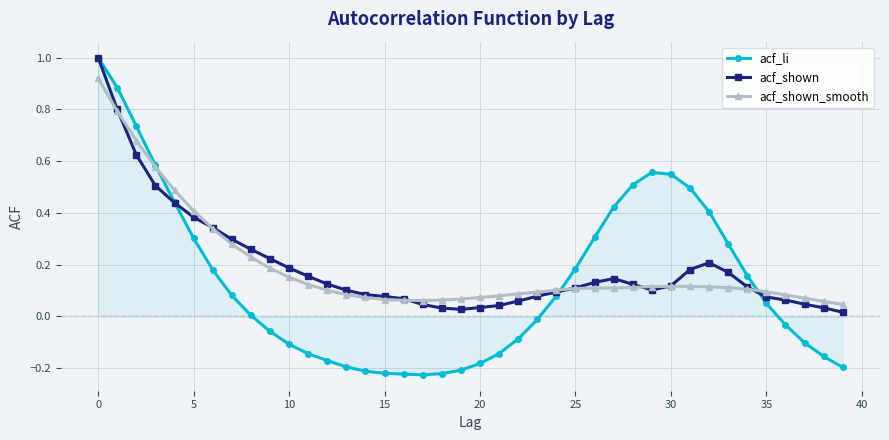

What is the greatest value displayed?

1.0